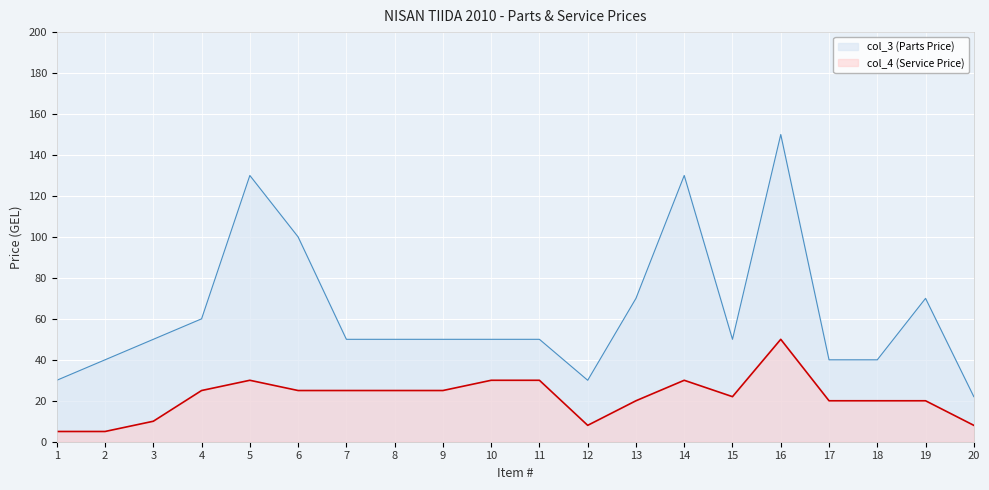

What is the smallest value displayed?

5